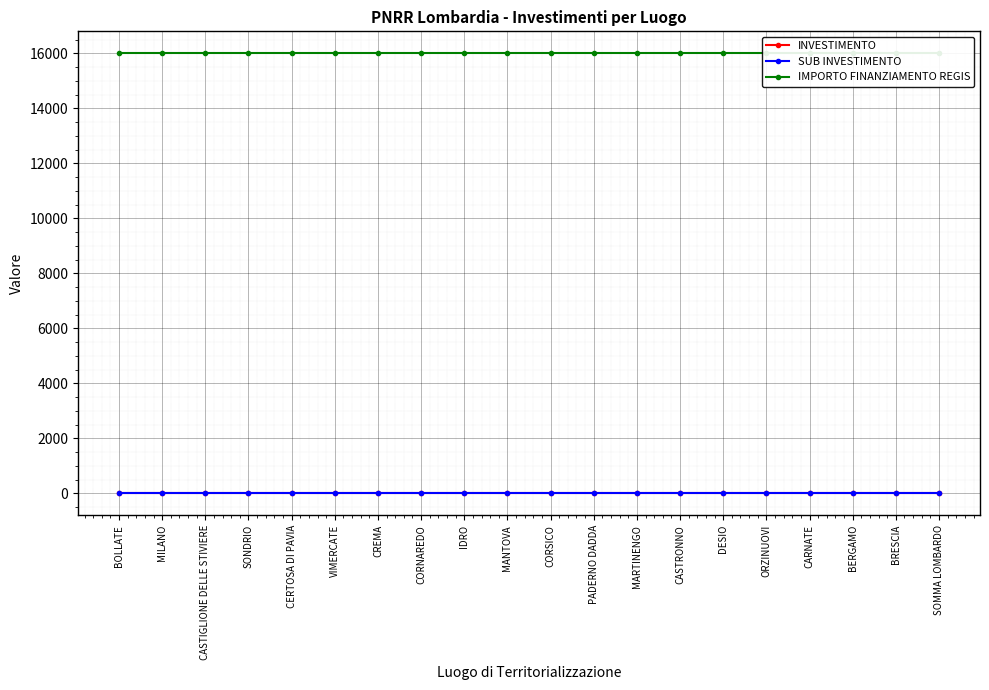

The value of SUB INVESTIMENTO at BERGAMO is 3.2. True or false?

True